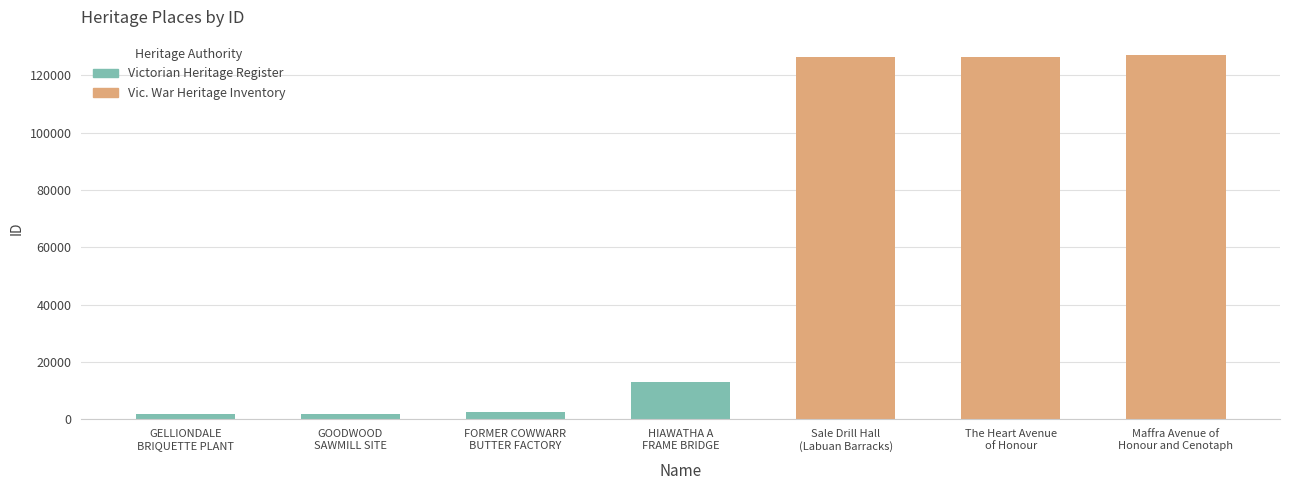

What is the sum of the values at FORMER COWWARR
BUTTER FACTORY and The Heart Avenue
of Honour?

128811